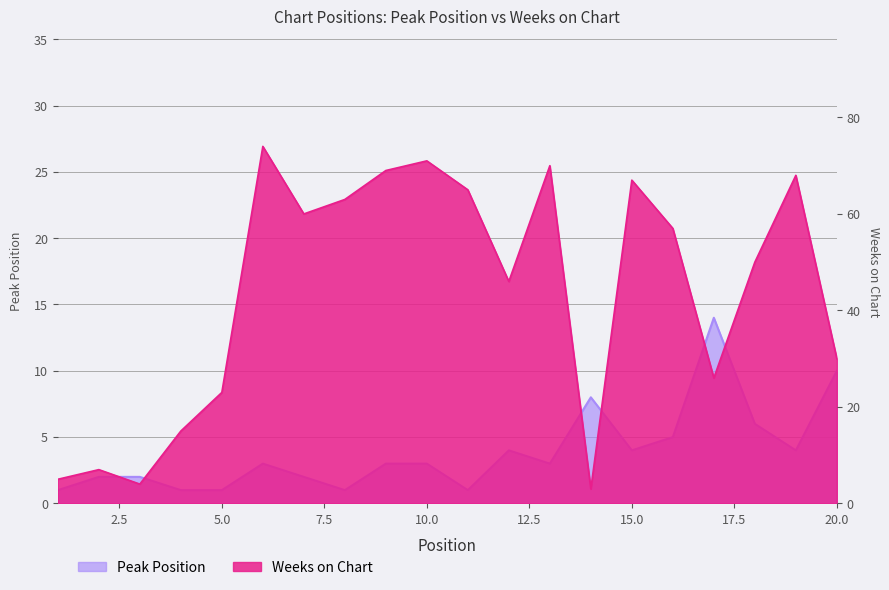

Which series ends up on top after the final intersection of Peak Position and Weeks on Chart?

Weeks on Chart